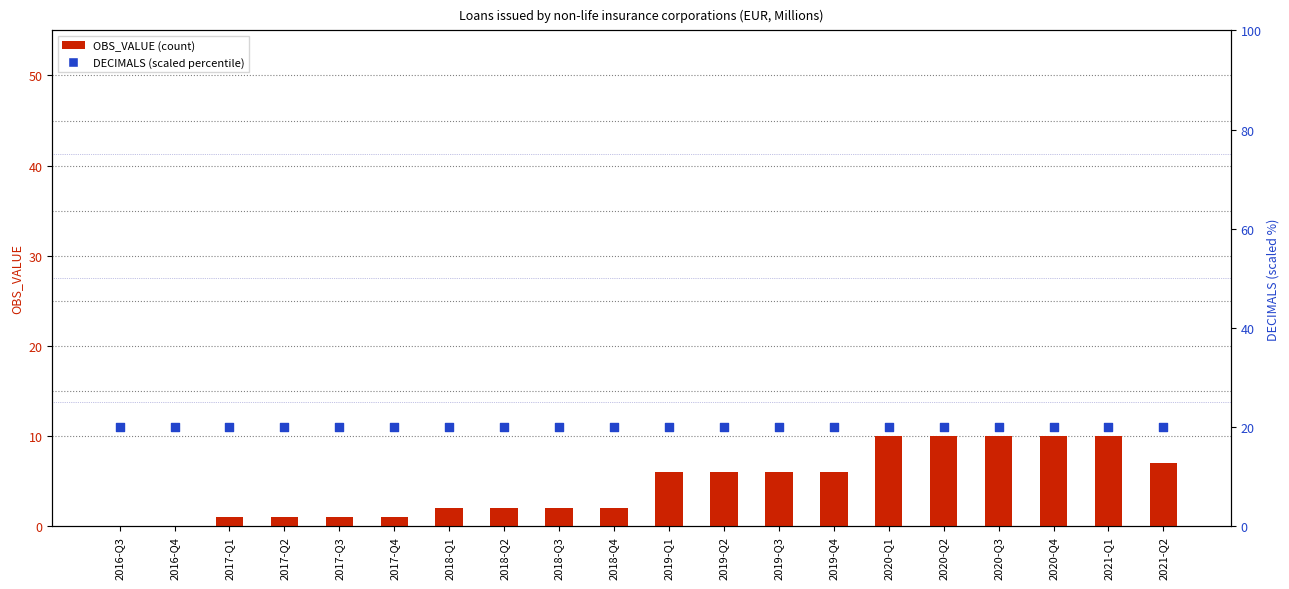

At which category is the sum across all series the highest?

2020-Q1